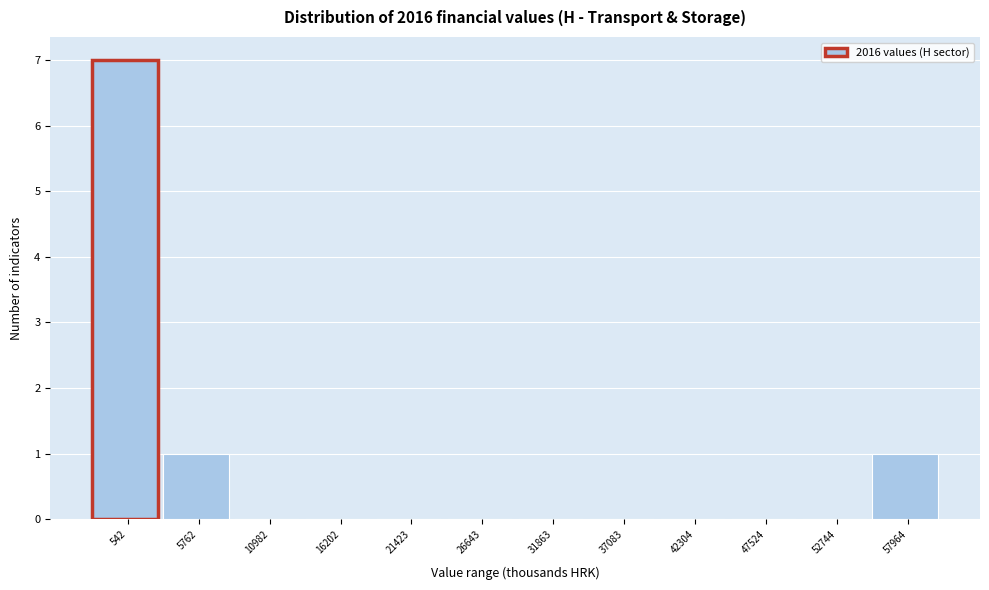

Reading left to right, extract all data points from this chart.

542=7	5762=1	10982=0	16202=0	21423=0	26643=0	31863=0	37083=0	42304=0	47524=0	52744=0	57964=1